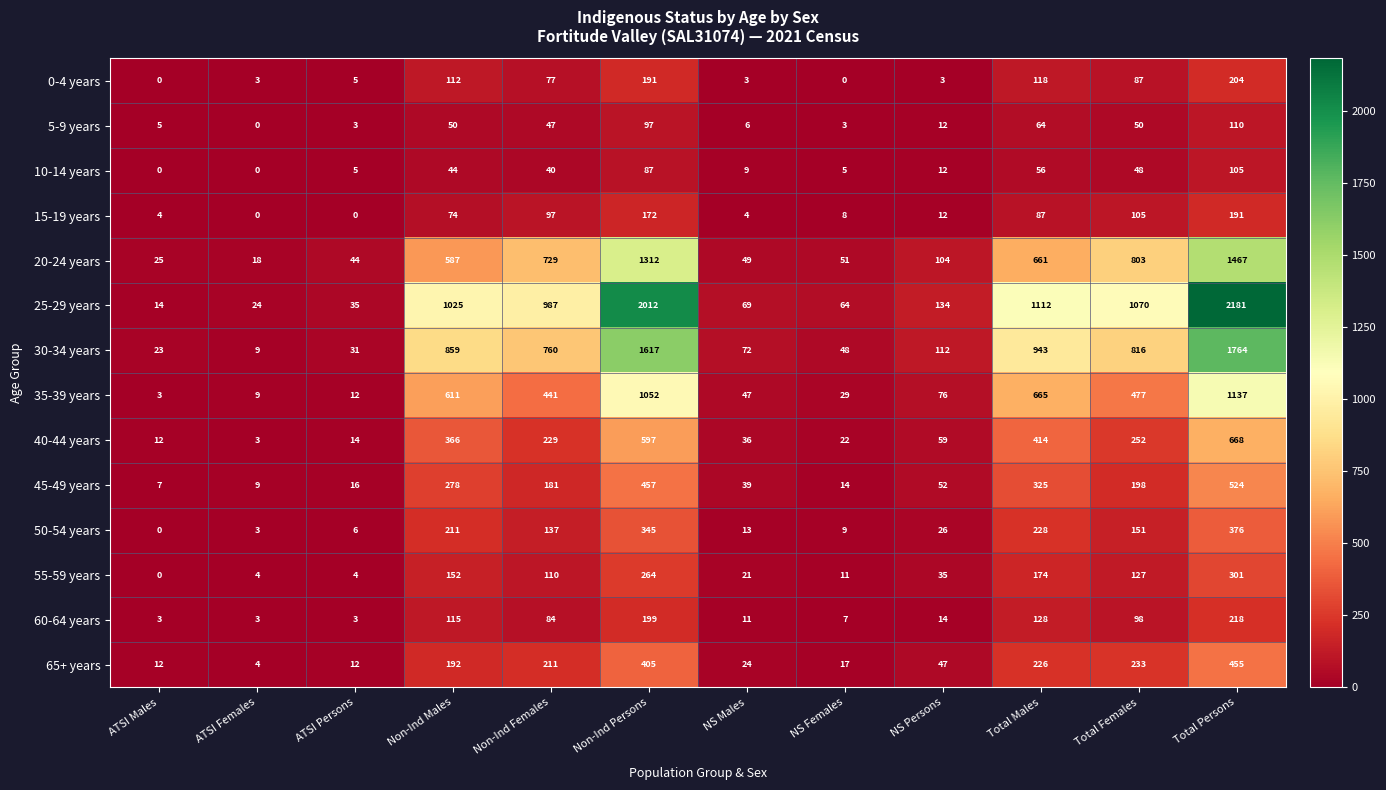

The value of 10-14 years at Total Males is 99. True or false?

False